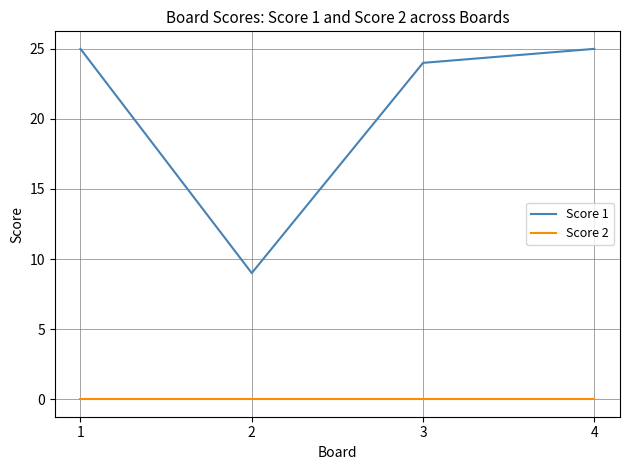

What is the total value across all series at 4?

25